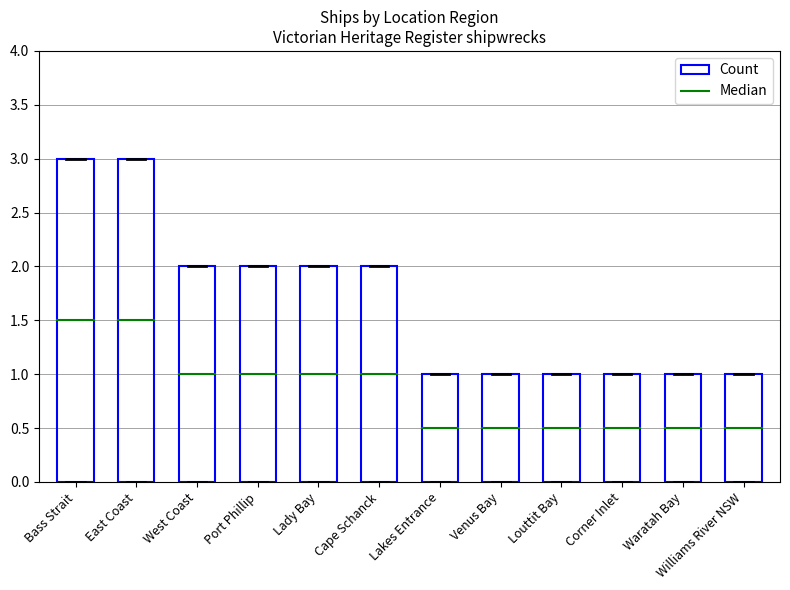

At which label is the value closest to 2?

West Coast